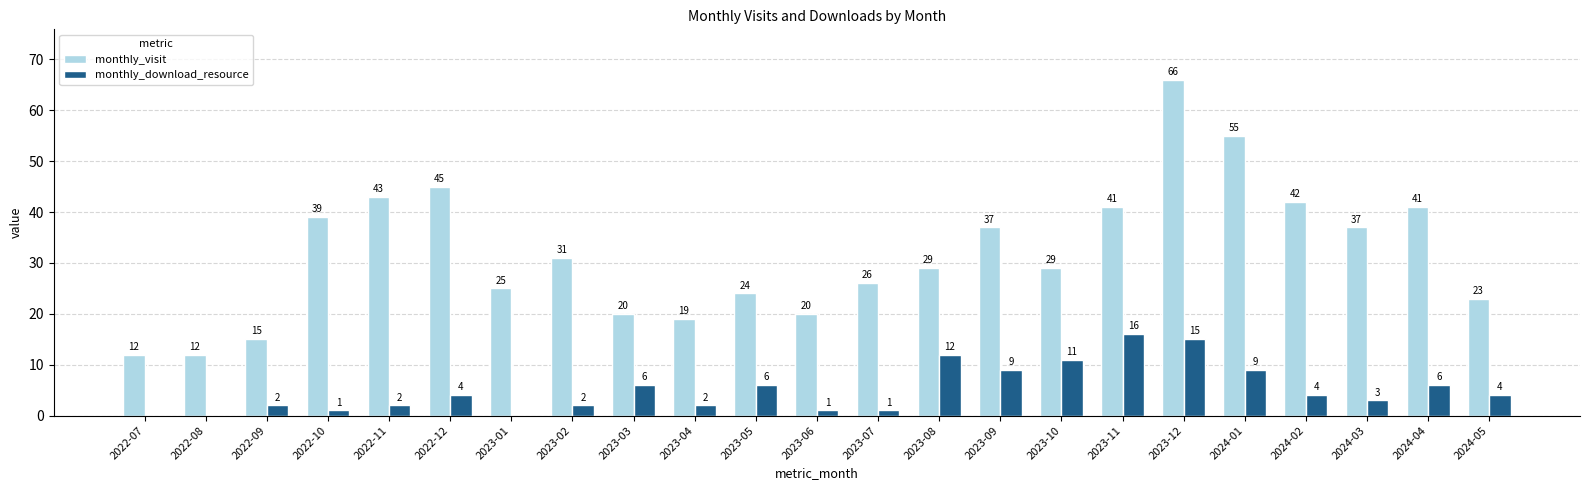

Which category has the highest value in the monthly_visit series?

2023-12